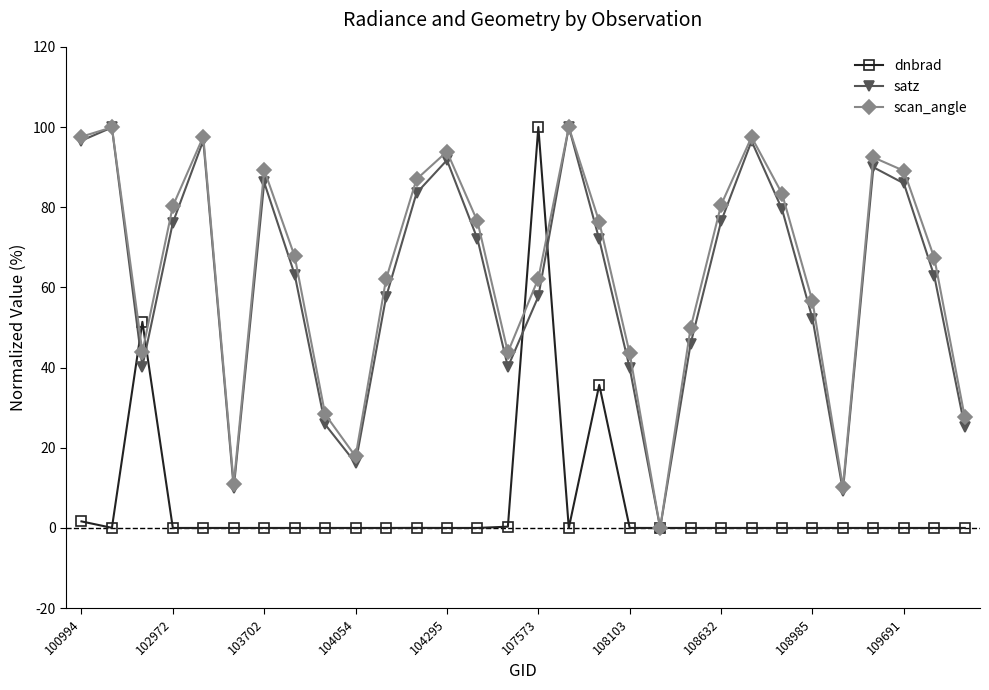

What is the value of the satz point at the 21st from the left?

46.0